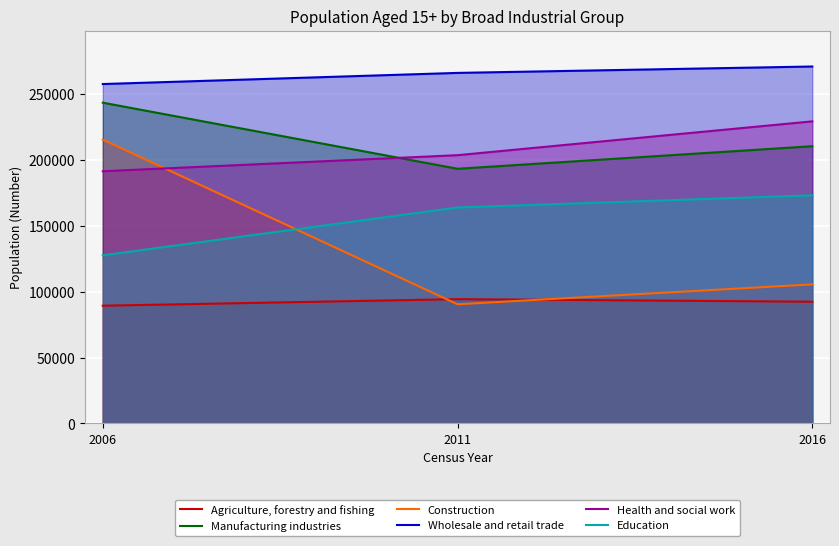

List the series in order of their peak value, lowest first.

Agriculture, forestry and fishing, Education, Construction, Health and social work, Manufacturing industries, Wholesale and retail trade